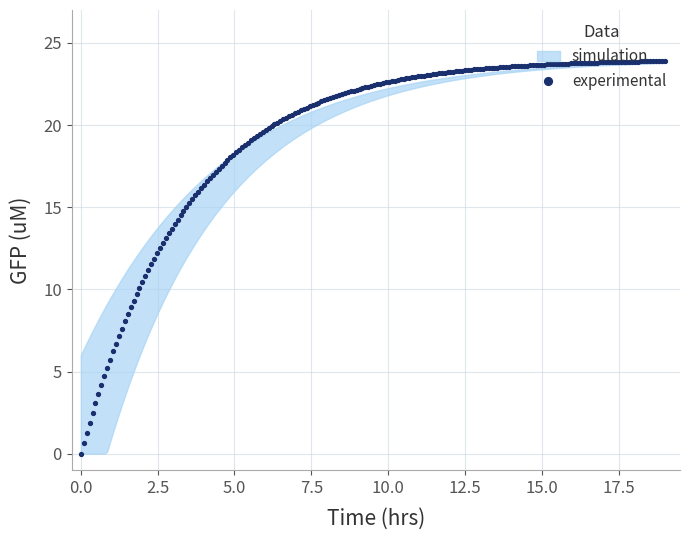

True or false: Shadow Mask has more than 1 interior local peaks.

False